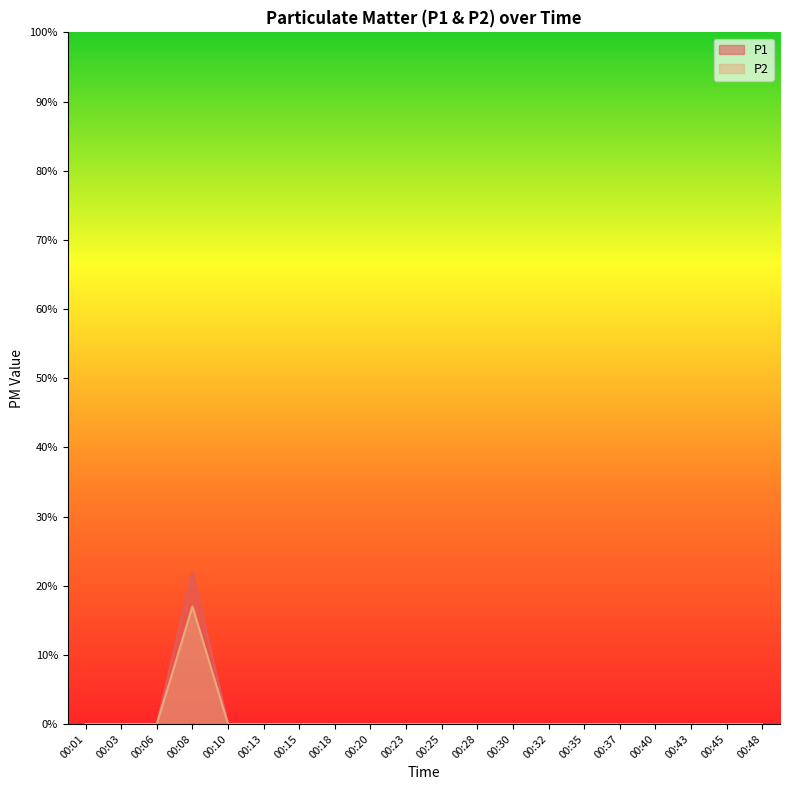

True or false: P2 has more than 1 points higher than both neighbors.

False